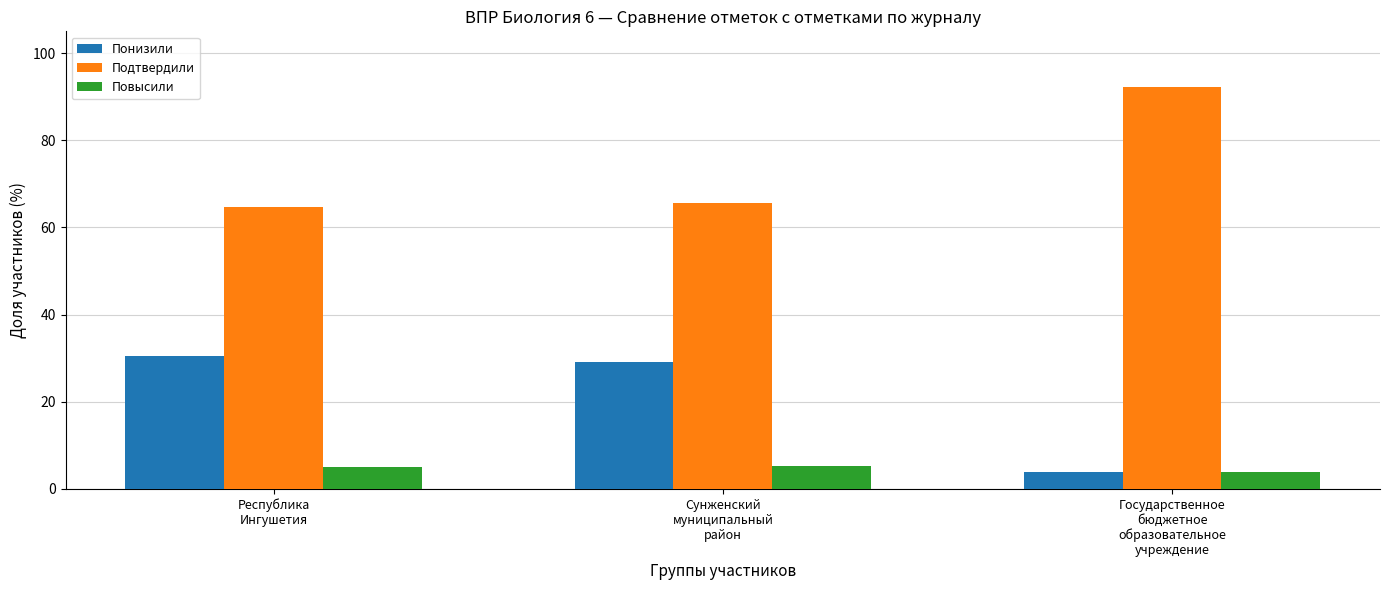

What is the minimum value for Подтвердили?

64.7